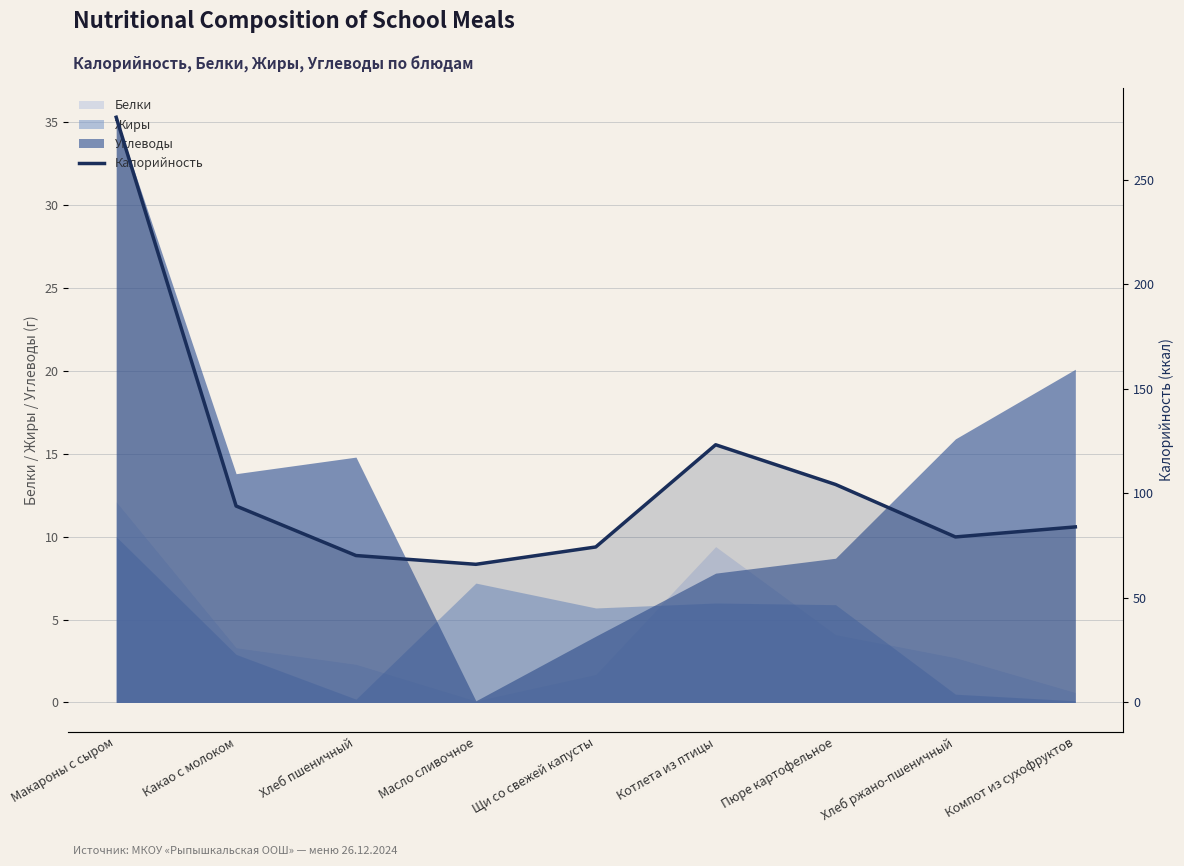

What is the difference between the values at Какао с молоком and Пюре картофельное?

10.3